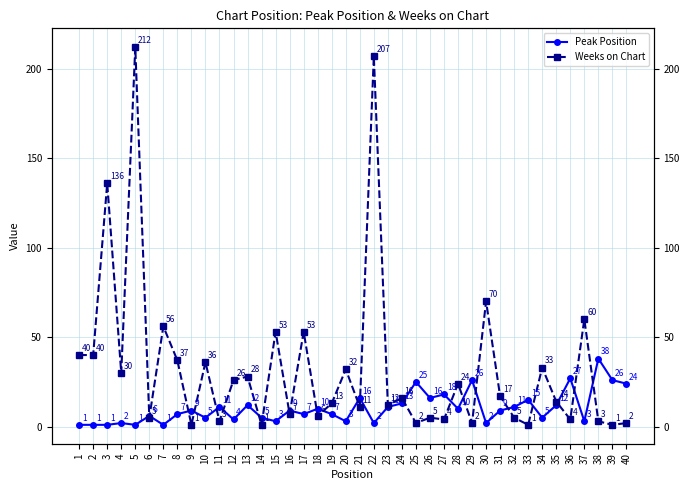

What is the difference between the highest and lowest values at 17?

46